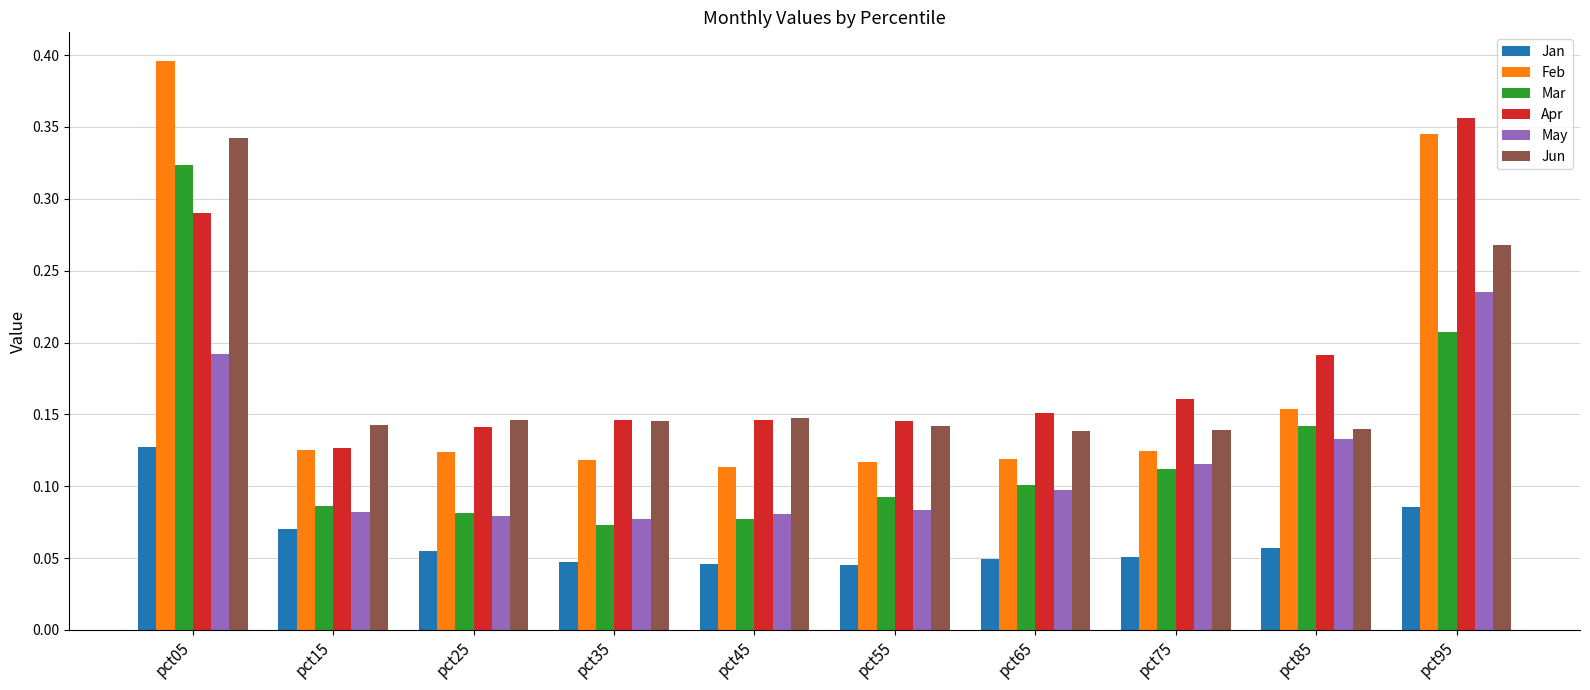

What are all the series names shown in the legend?

Jan, Feb, Mar, Apr, May, Jun